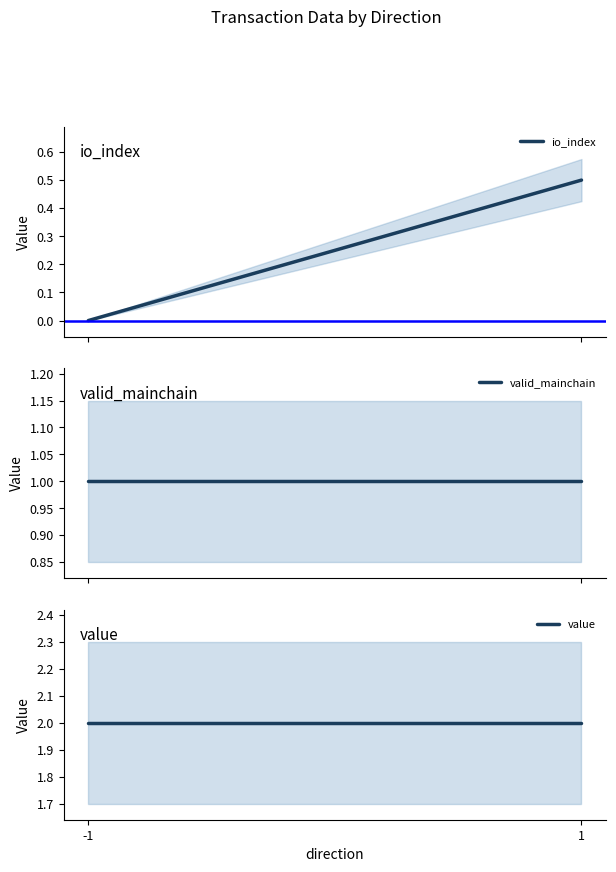

The valid_mainchain series shows 1.4 at 1. True or false?

False